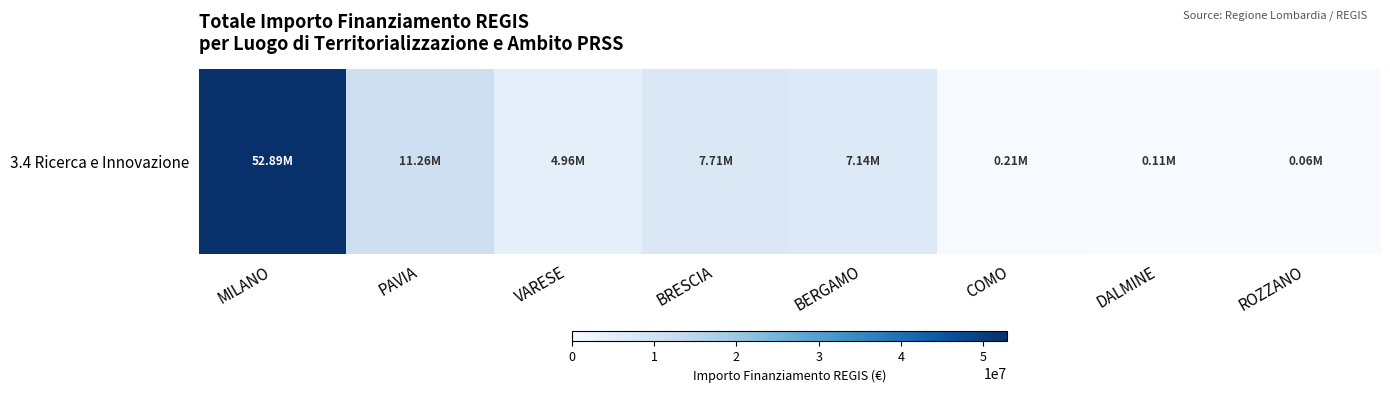

Between PAVIA and MILANO, which is larger?

MILANO